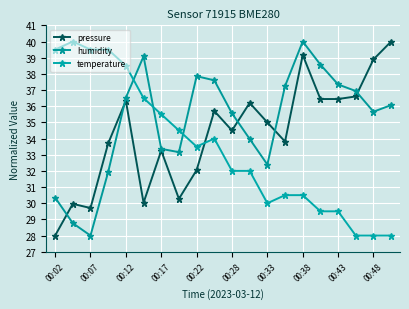

Reading right to left, list all the values displayed in this chart.

pressure: 40.0	38.9	36.6	36.4	36.4	39.2	33.8	35.0	36.2	34.5	35.7	32.0	30.3	33.3	30.0	36.3	33.7	29.7	30.0	28.0
humidity: 36.1	35.7	36.9	37.3	38.6	40.0	37.2	32.4	34.0	35.6	37.6	37.9	33.2	33.4	39.1	36.5	31.9	28.0	28.8	30.3
temperature: 28.0	28.0	28.0	29.5	29.5	30.5	30.5	30.0	32.0	32.0	34.0	33.5	34.5	35.5	36.5	38.5	39.5	39.5	40.0	39.5